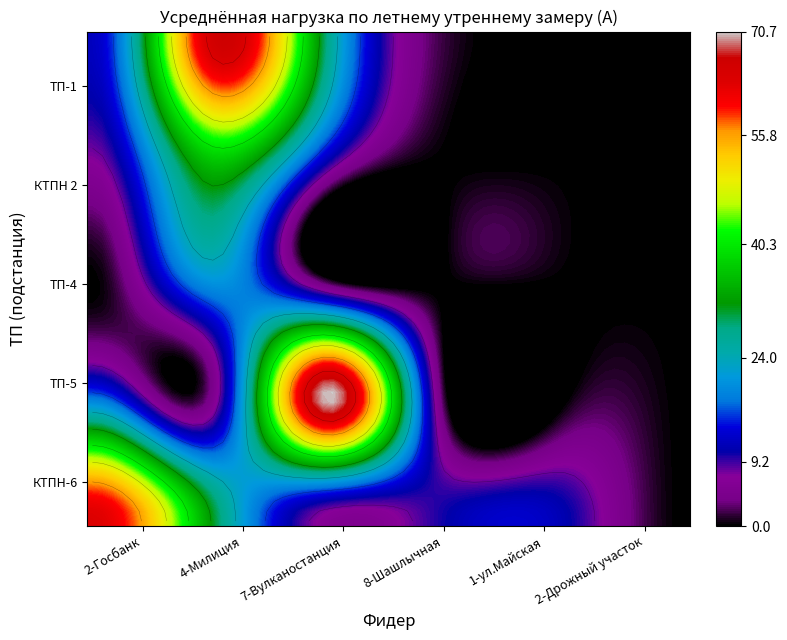

How many series are shown in this chart?

5